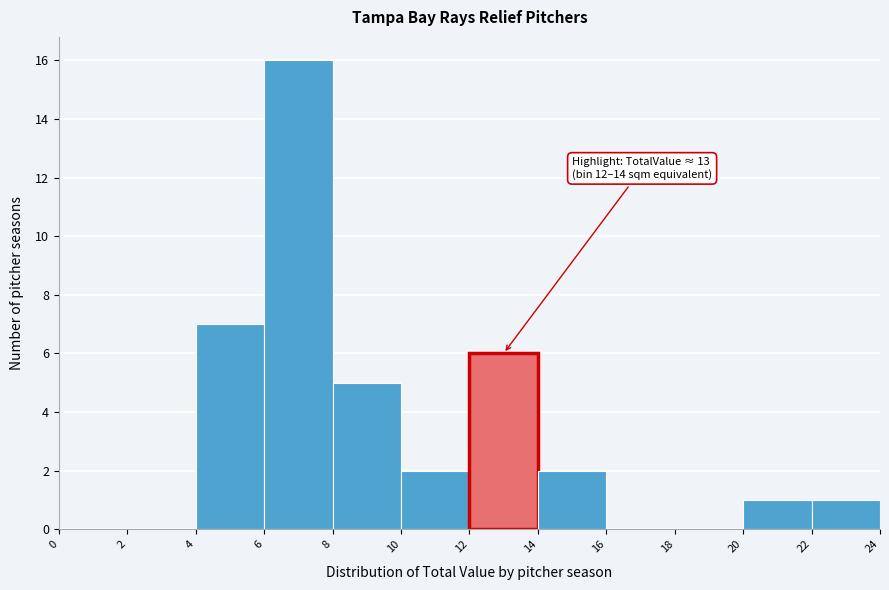

Which range on the x-axis has the tallest bar?

6 to 8